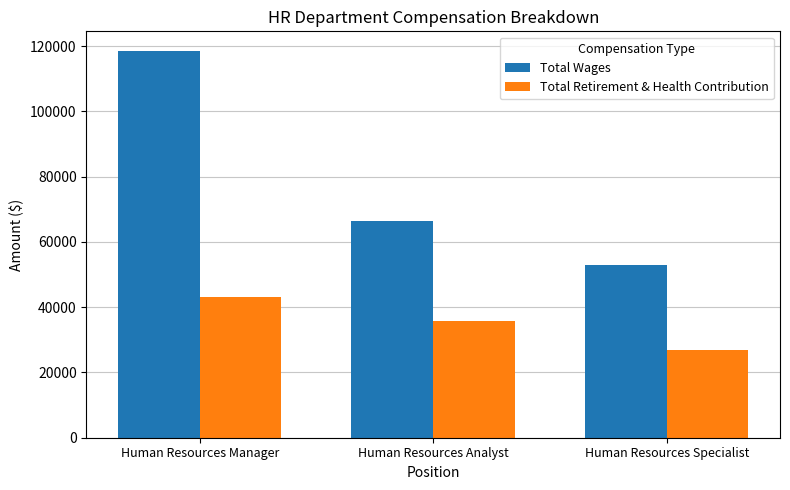

Where does the Total Wages series first go above 66540?

Human Resources Manager